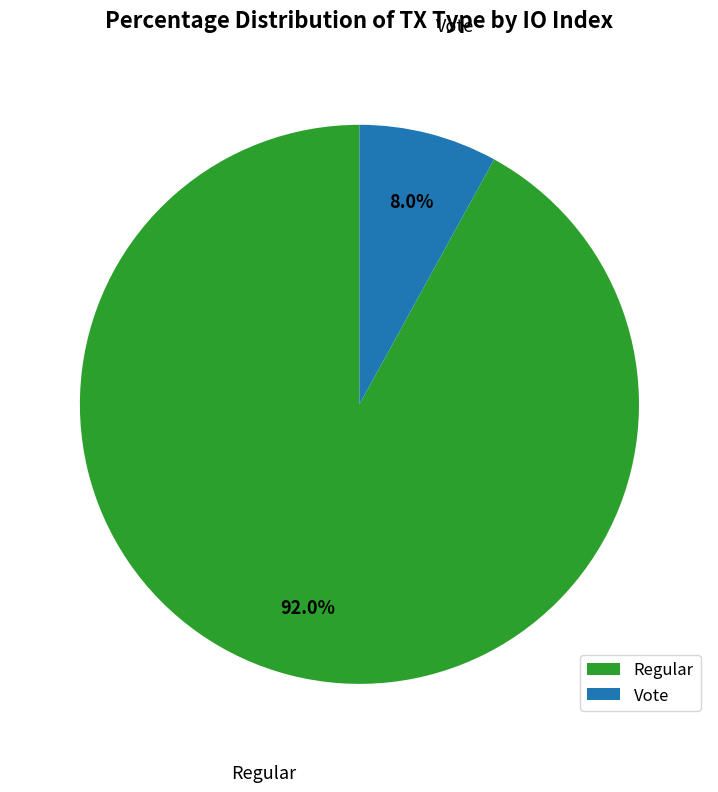

Which category has the biggest portion of the pie?

Regular